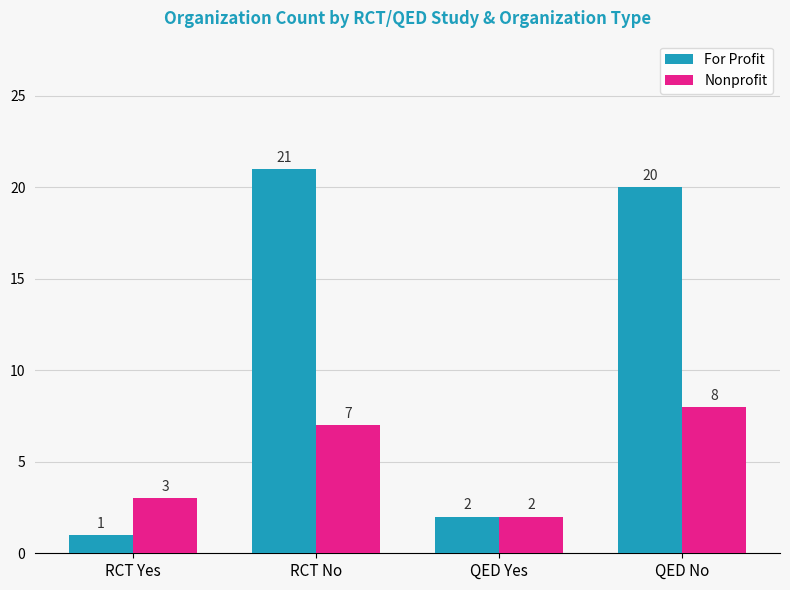

What value does the Nonprofit series have at RCT No?

7